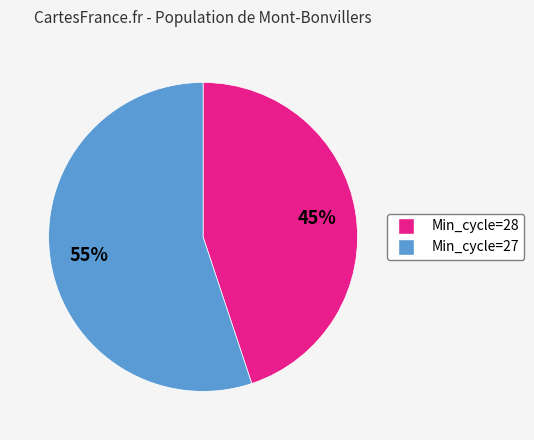

Does any single category account for the majority?

Yes